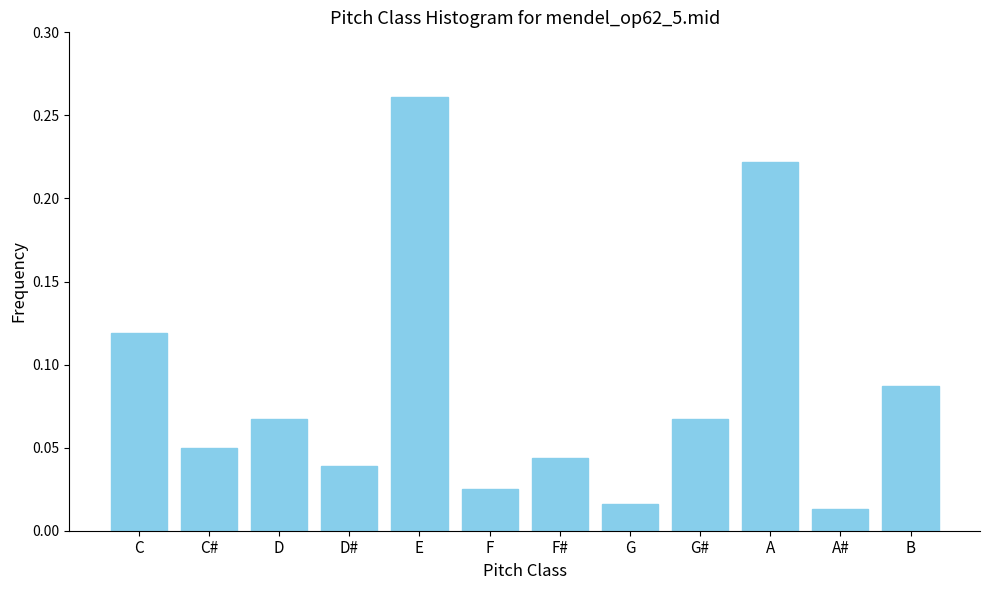

Is it true that the value at F# is 0.1?

False